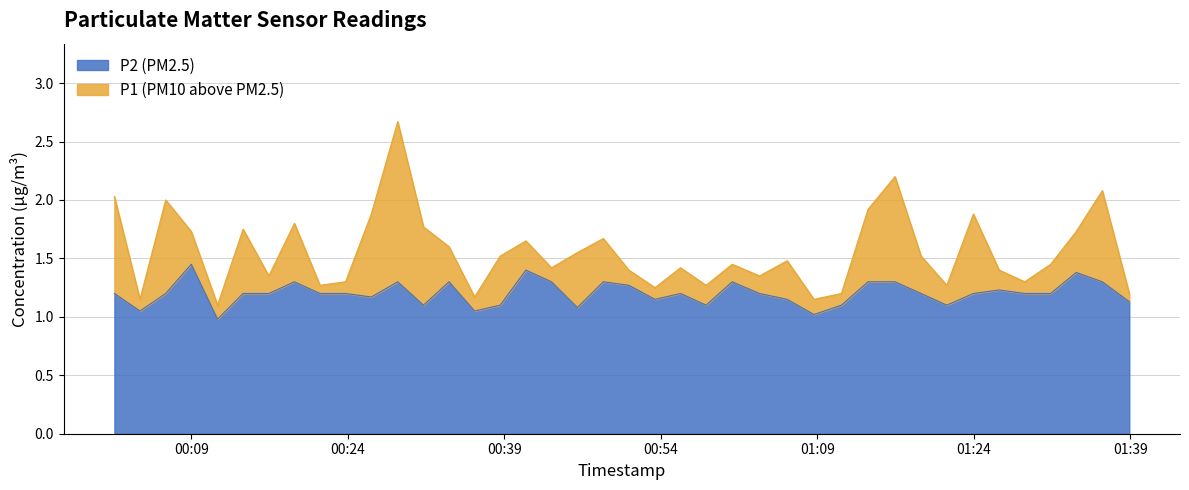

What is the value of the P1 point at the 28th from the left?

1.1